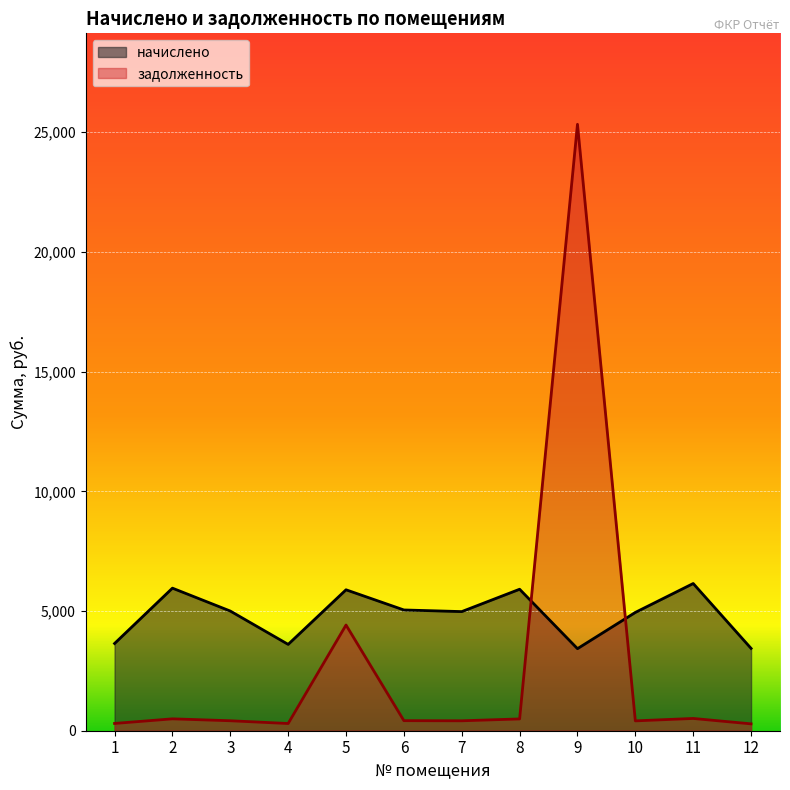

How many lines are shown in the chart?

2